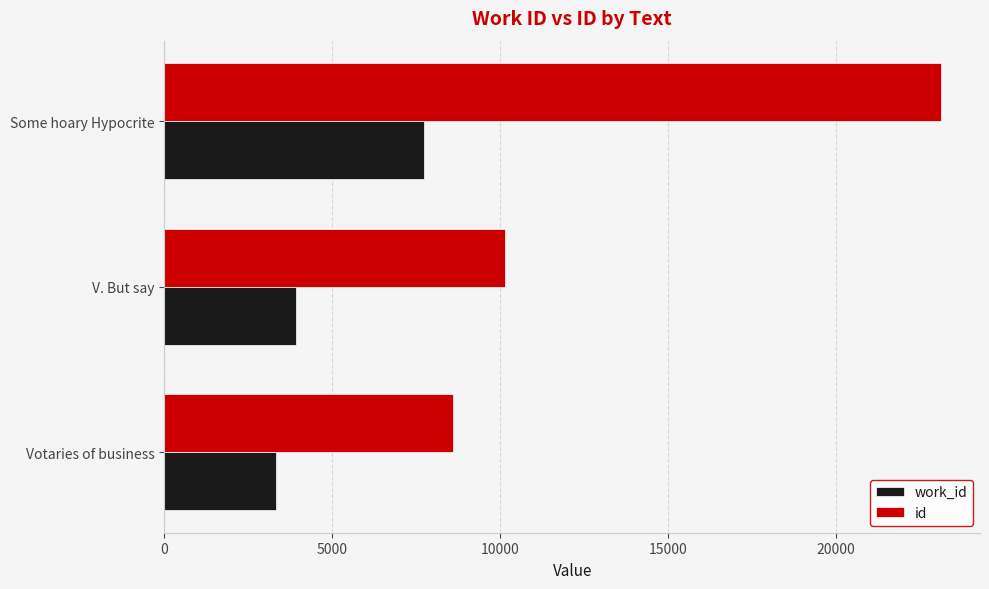

At which category is the sum across all series the highest?

Some hoary Hypocrite